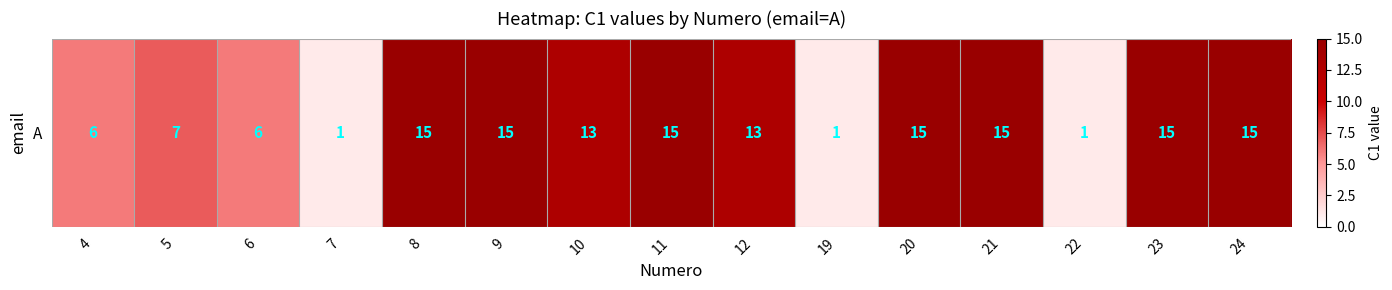

Count the number of data series in this chart.

1